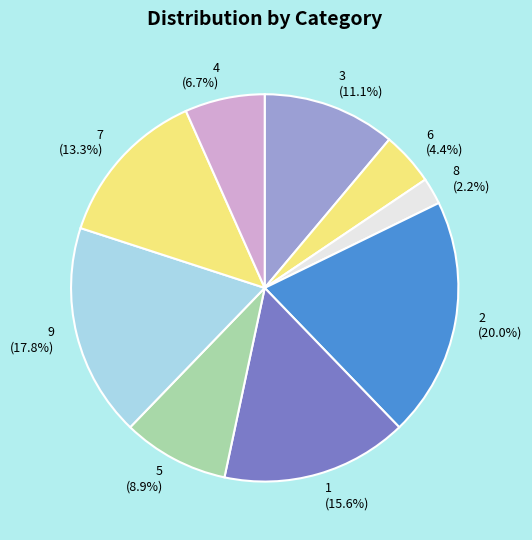

Count the number of slices in the pie.

9